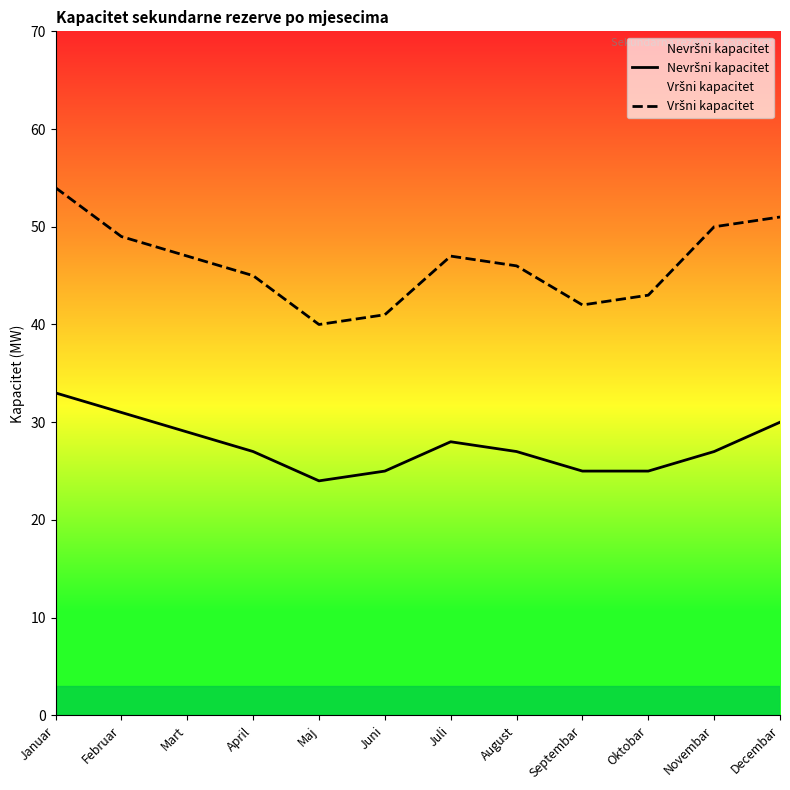

At which label does Nevršni kapacitet reach its minimum?

Maj